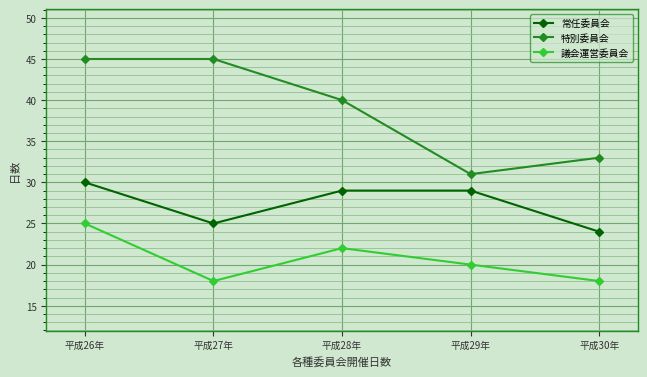

True or false: 常任委員会 and 議会運営委員会 cross at least once.

False